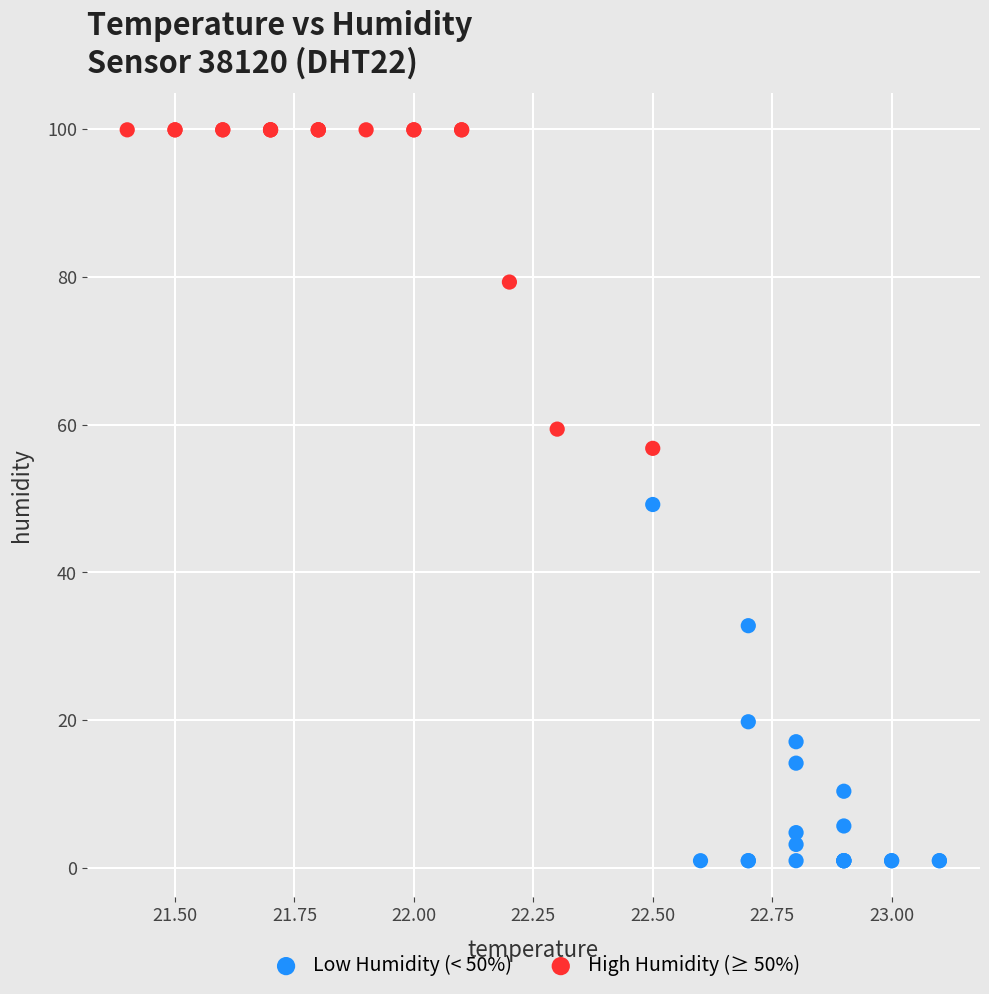

Which series has the largest Y range (max minus min)?

Low Humidity (< 50%)